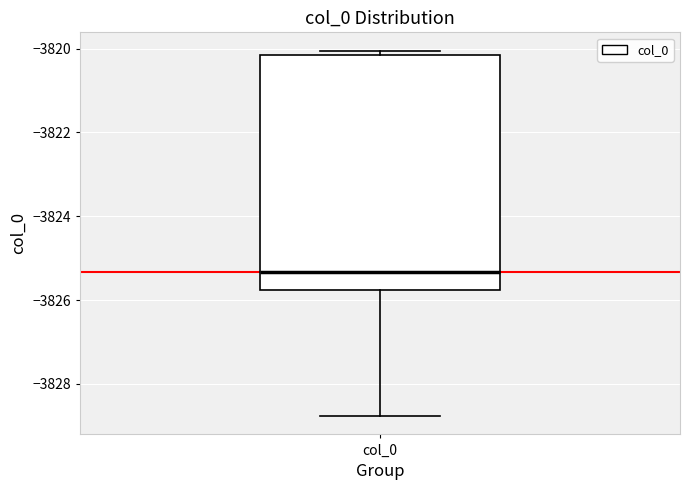

Where does the lower whisker of the box for col_0 end on the y-axis? The values are not printed on the chart, so give them approximately, as read against the axis.

-3828.8